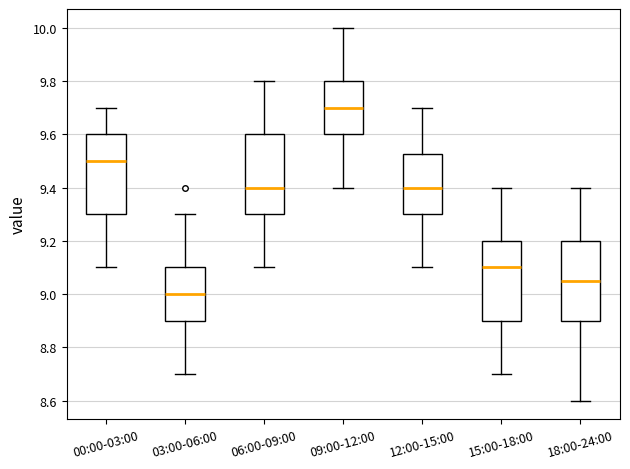

Reading left to right, transcribe this box plot: for each box, give where its median line is, the range the box spans, and where its two whiskers end, as read against the y-axis. The values are not printed on the chart, so give them approximately, as read against the axis.

00:00-03:00: median 9.50, box 9.30 to 9.60, whiskers 9.10 to 9.70
03:00-06:00: median 9.00, box 8.90 to 9.10, whiskers 8.70 to 9.30
06:00-09:00: median 9.40, box 9.30 to 9.60, whiskers 9.10 to 9.80
09:00-12:00: median 9.70, box 9.60 to 9.80, whiskers 9.40 to 10.00
12:00-15:00: median 9.40, box 9.30 to 9.52, whiskers 9.10 to 9.70
15:00-18:00: median 9.10, box 8.90 to 9.20, whiskers 8.70 to 9.40
18:00-24:00: median 9.06, box 8.90 to 9.20, whiskers 8.60 to 9.40